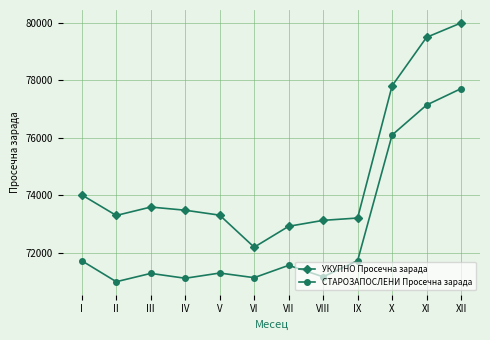

How many lines are shown in the chart?

2